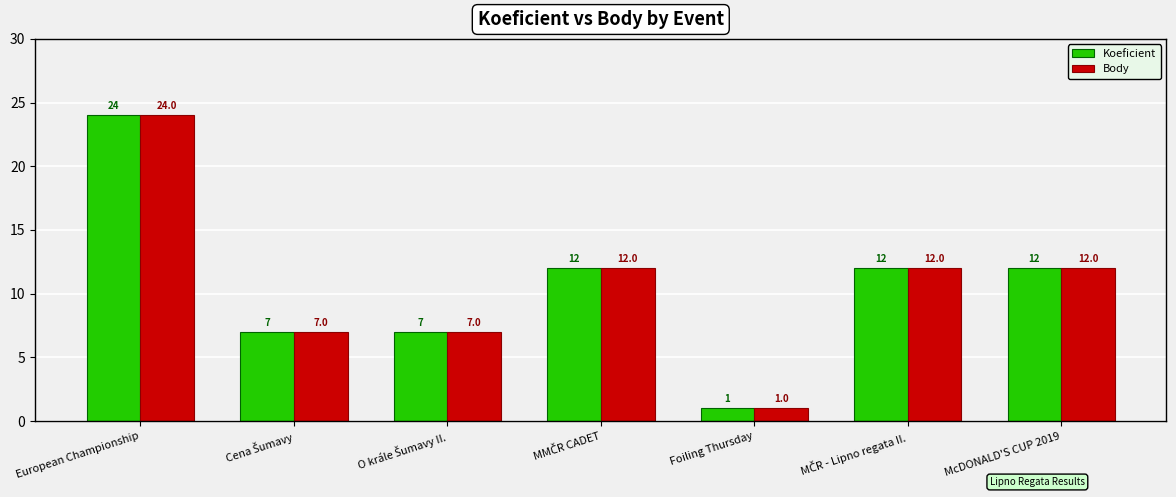

Which label corresponds to the smallest value in the chart?

Foiling Thursday